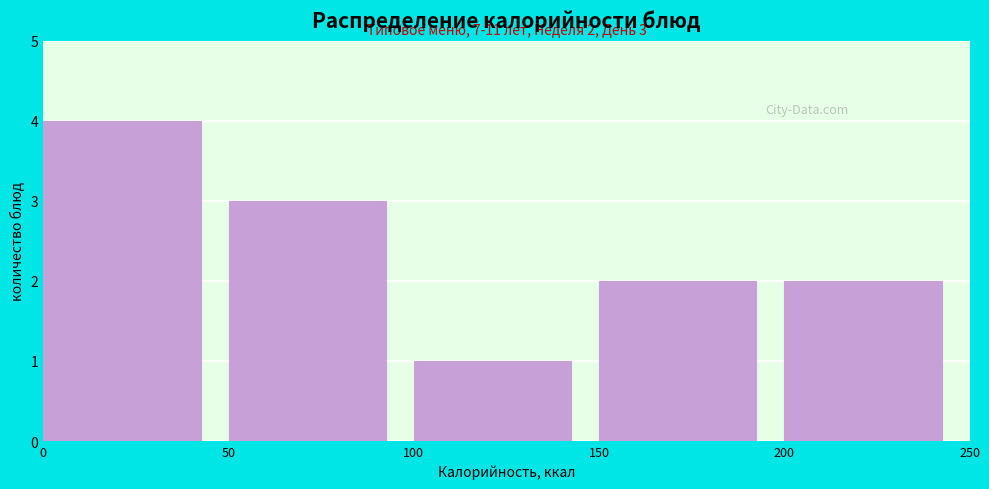

Which range on the x-axis has the tallest bar?

0 to 50